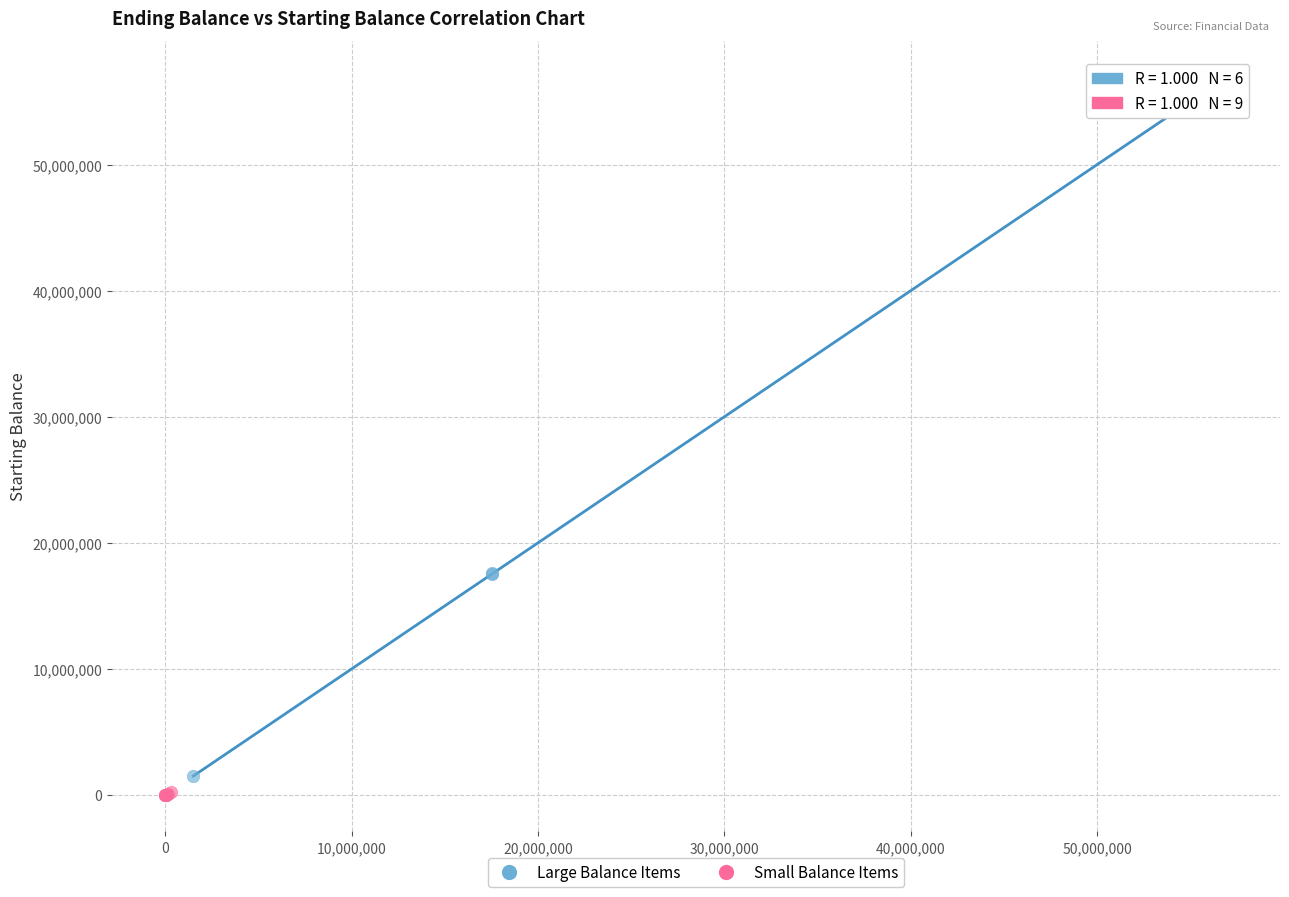

Which series has the widest spread of Y values?

Large Balance Items